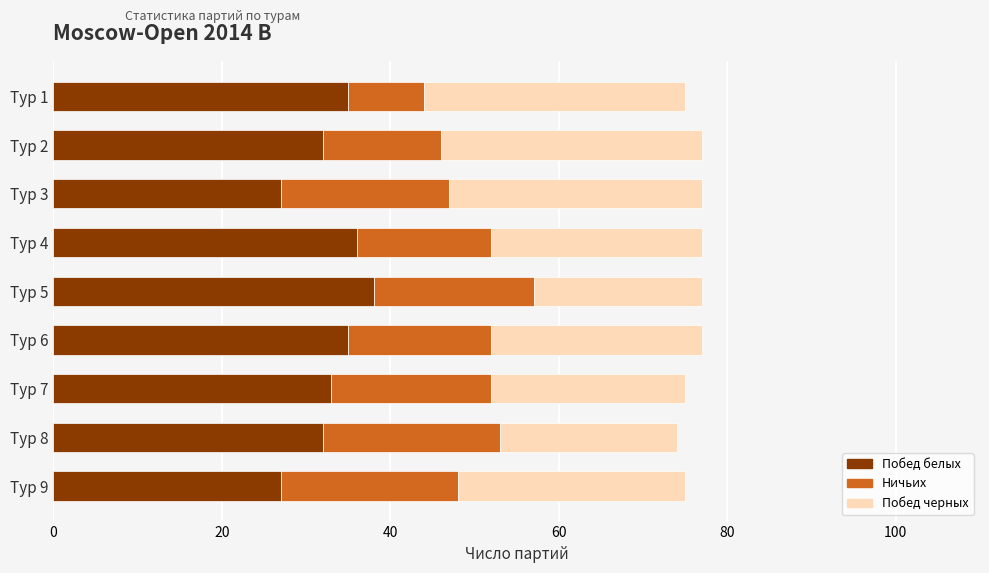

What are all the series names shown in the legend?

Побед белых, Ничьих, Побед черных